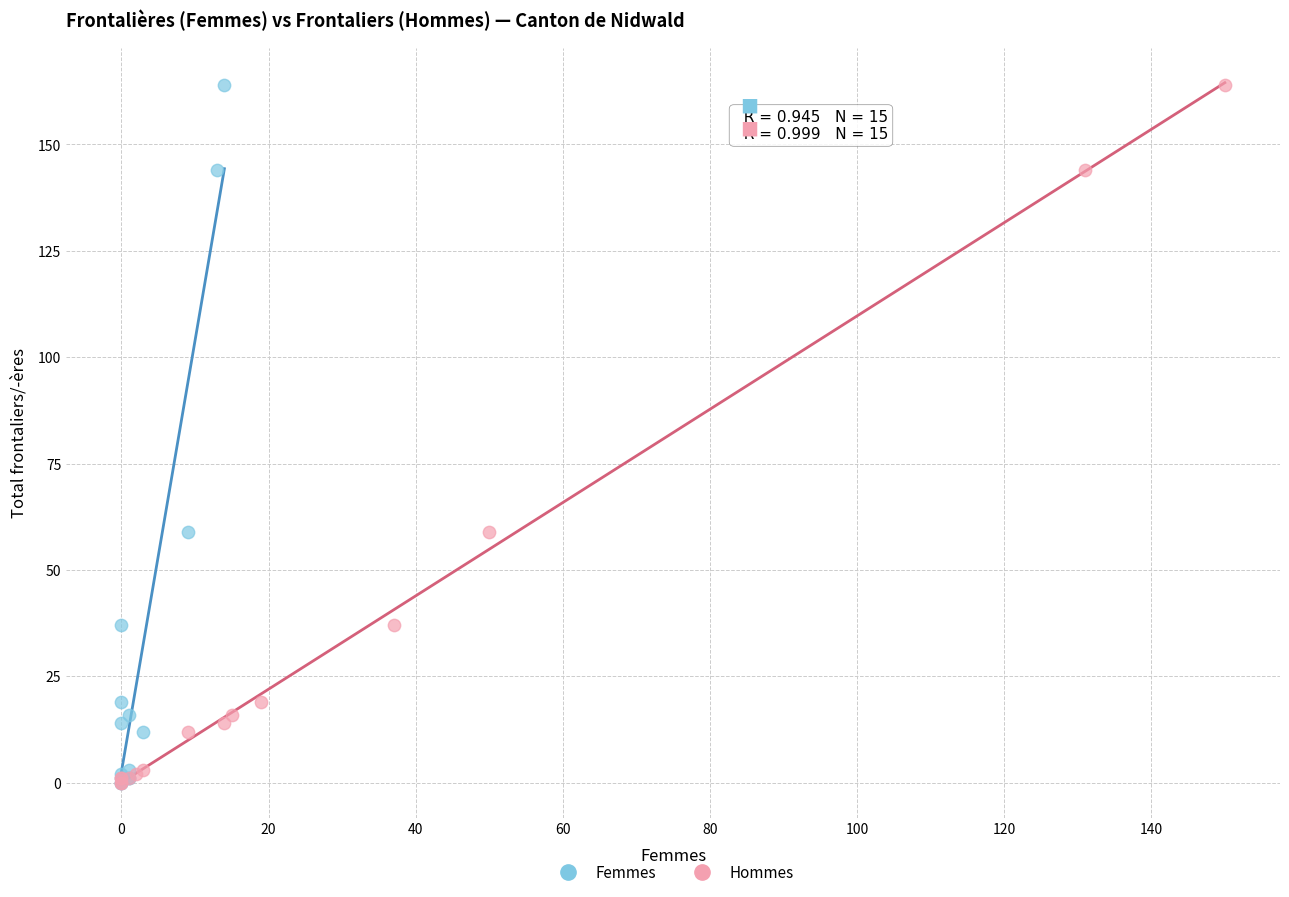

What are all the series names shown in the legend?

Femmes, Hommes